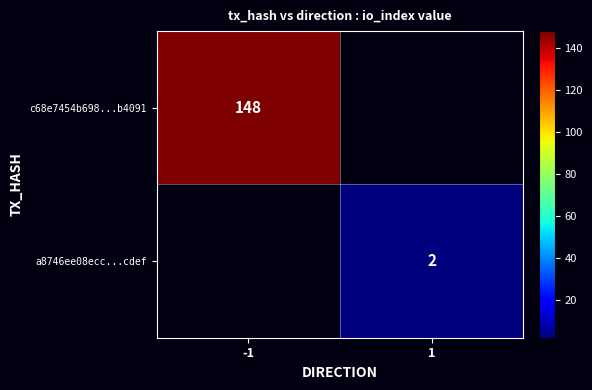

True or false: c68e7454b698...b4091 has a value of 223.2 at -1.

False